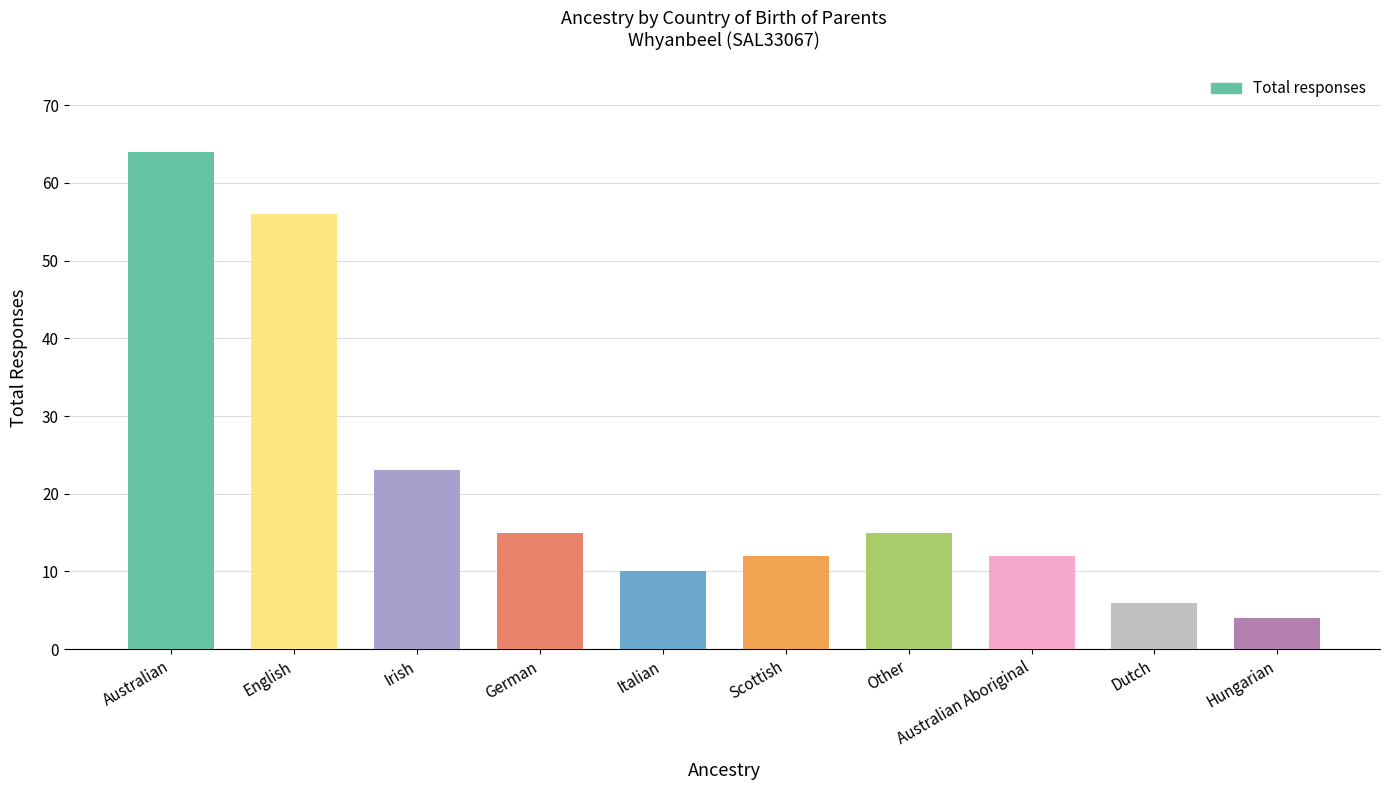

The value at German is 22. True or false?

False